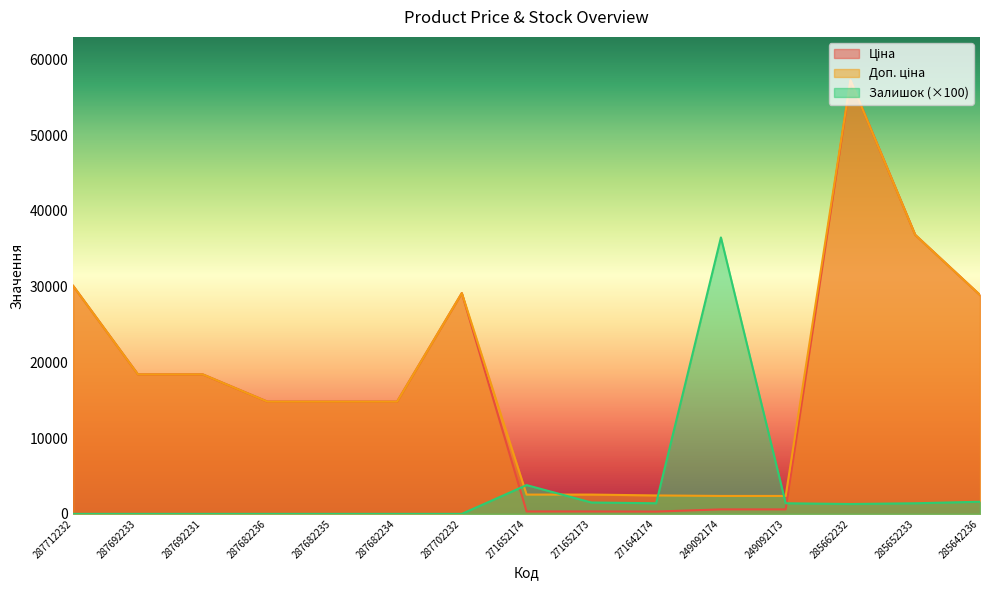

Reading right to left, list all the values displayed in this chart.

Ціна: 285642236=28901.7	285652233=36841.8	285662232=57258.0	249092173=591.6	249092174=591.6	271642174=304.1	271652173=318.3	271652174=318.3	287702232=29152.3	287682234=14817.6	287682235=14817.6	287682236=14817.6	287692231=18420.9	287692233=18420.9	287712232=30102.8
Доп. ціна: 285642236=28901.7	285652233=36841.8	285662232=57258.0	249092173=2366.5	249092174=2366.5	271642174=2432.8	271652173=2546.4	271652174=2546.4	287702232=29152.3	287682234=14817.6	287682235=14817.6	287682236=14817.6	287692231=18420.9	287692233=18420.9	287712232=30102.8
Залишок: 285642236=1600.0	285652233=1400.0	285662232=1300.0	249092173=1400.0	249092174=36500.0	271642174=1400.0	271652173=1500.0	271652174=3800.0	287702232=0.0	287682234=0.0	287682235=0.0	287682236=0.0	287692231=0.0	287692233=0.0	287712232=0.0